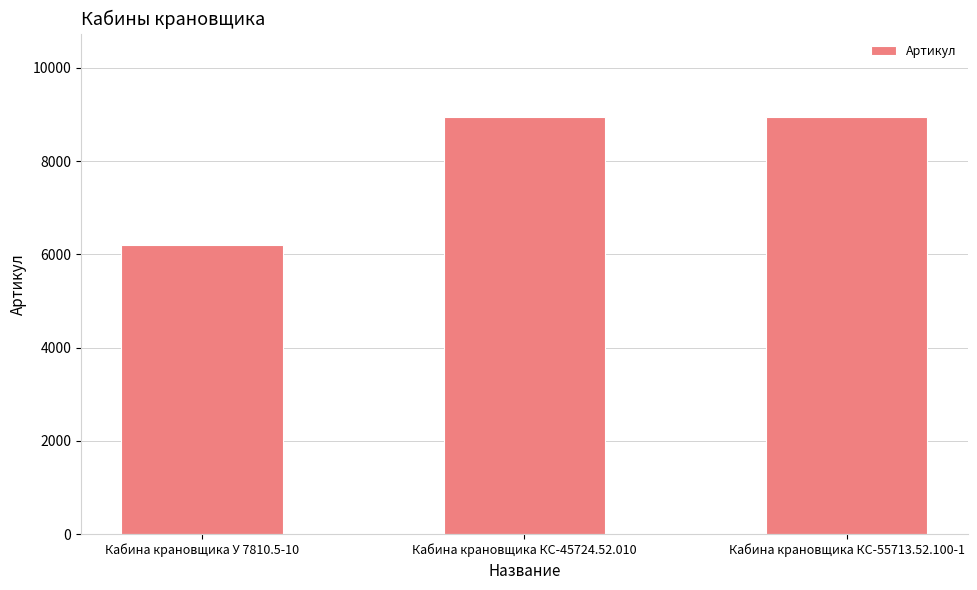

What position from the right is Кабина крановщика КС-55713.52.100-1?

1